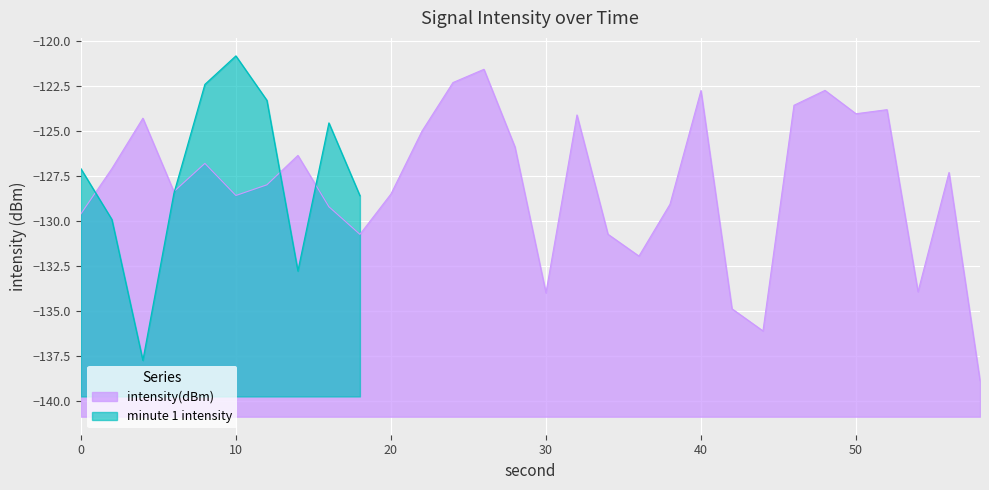

What is the minimum value for intensity(dBm)?

-138.9